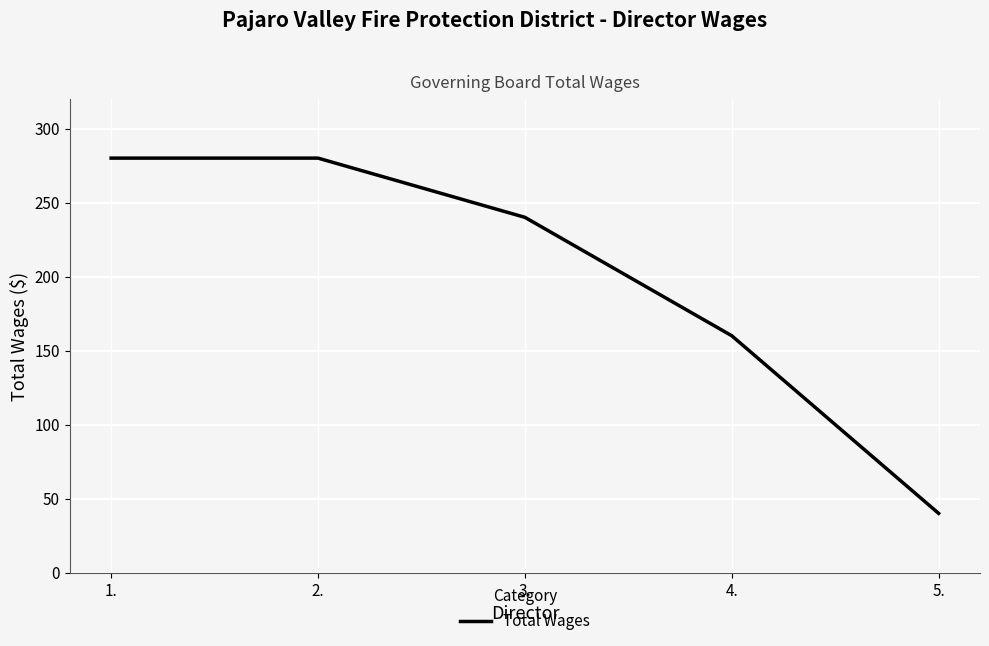

What value does the data have at 1.?

280